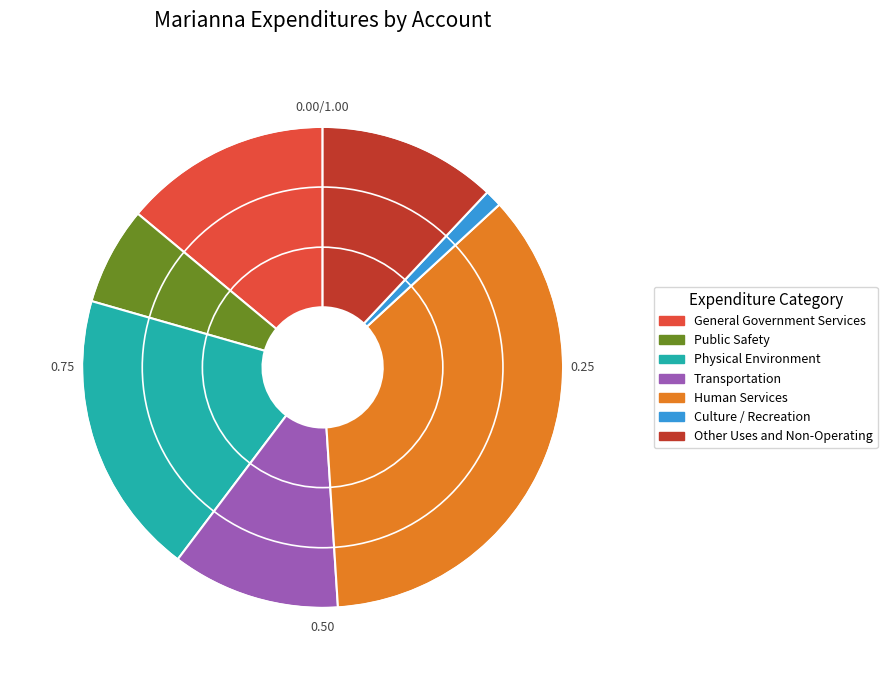

How many slices are in this pie chart?

7